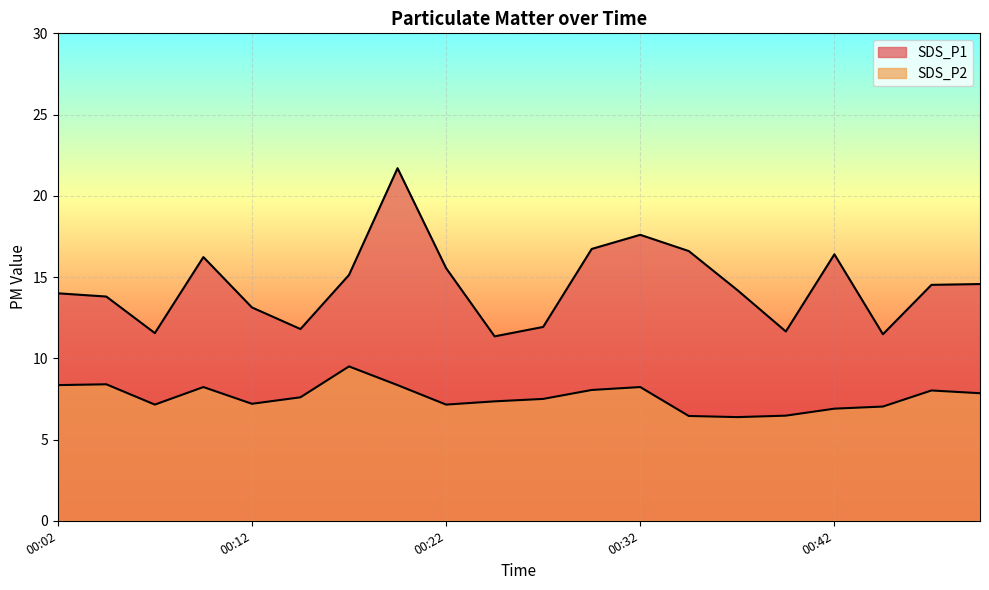

Which series has the widest spread of values?

SDS_P1